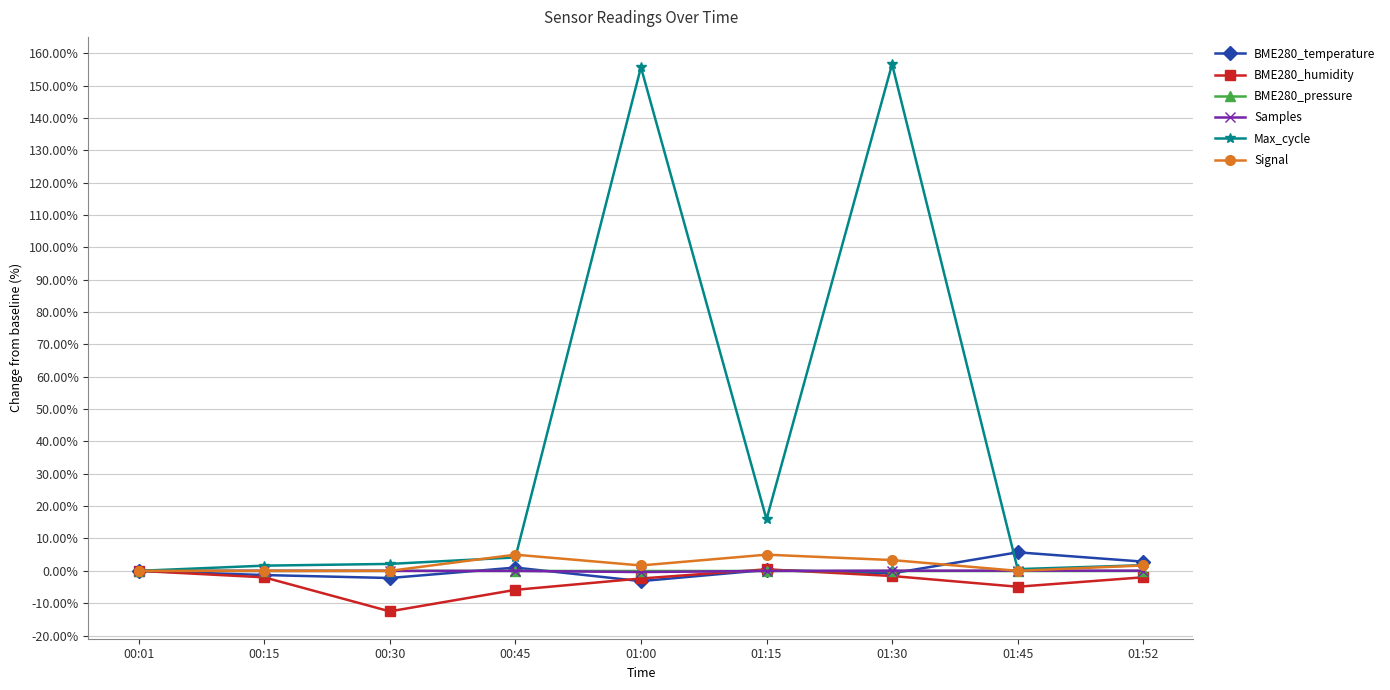

What is the label of the 2nd point from the left?

00:15